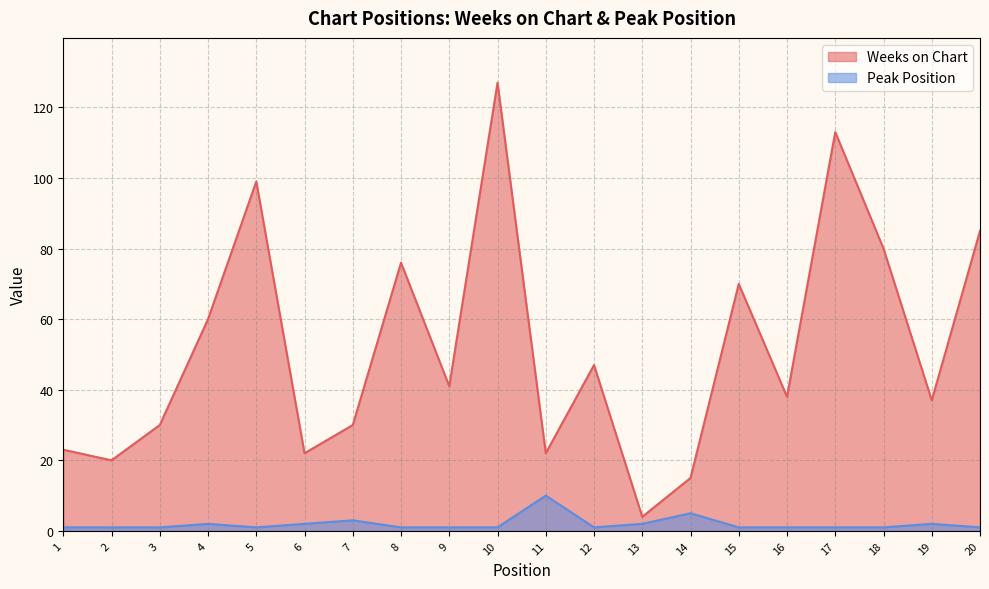

Reading left to right, what are all the values shown in this chart?

Weeks on Chart: 23	20	30	60	99	22	30	76	41	127	22	47	4	15	70	38	113	80	37	85
Peak Position: 1	1	1	2	1	2	3	1	1	1	10	1	2	5	1	1	1	1	2	1